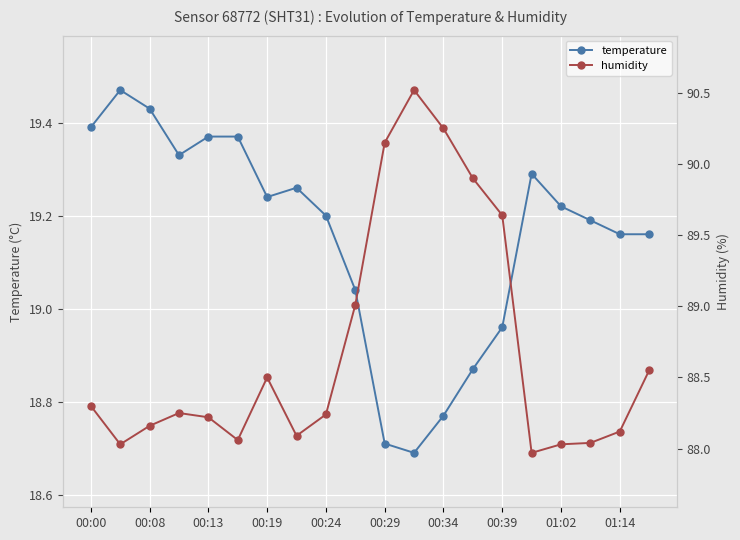

The temperature series shows 10.8 at 00:24. True or false?

False